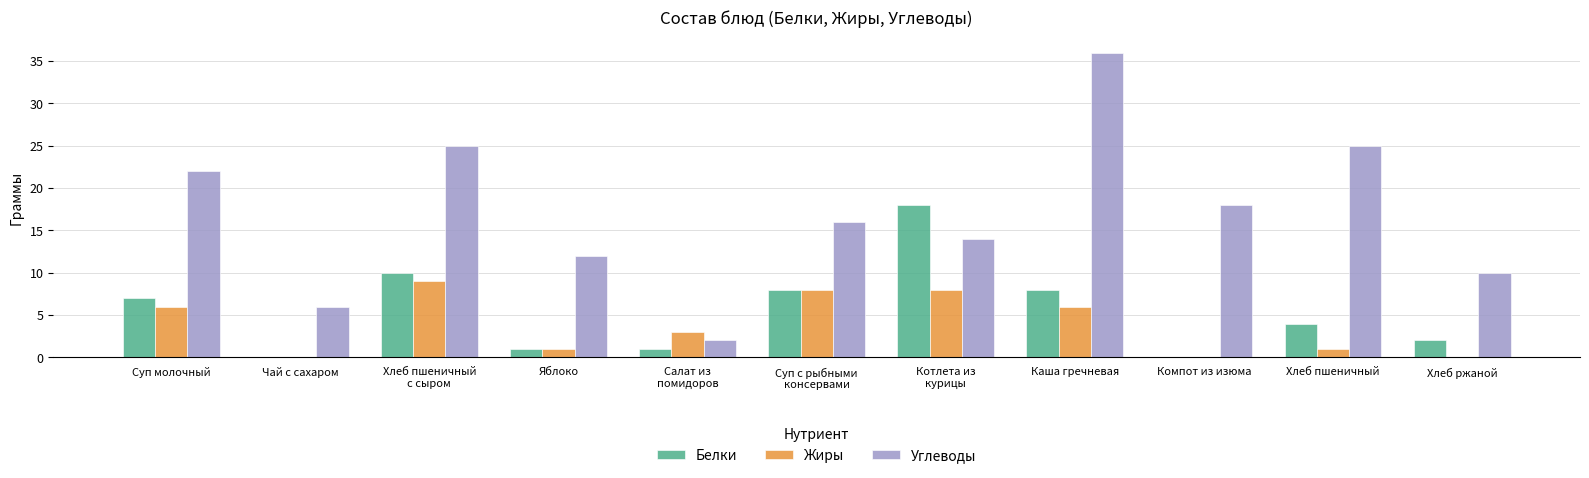

What is the spread (max minus min) of values at Суп молочный?

16